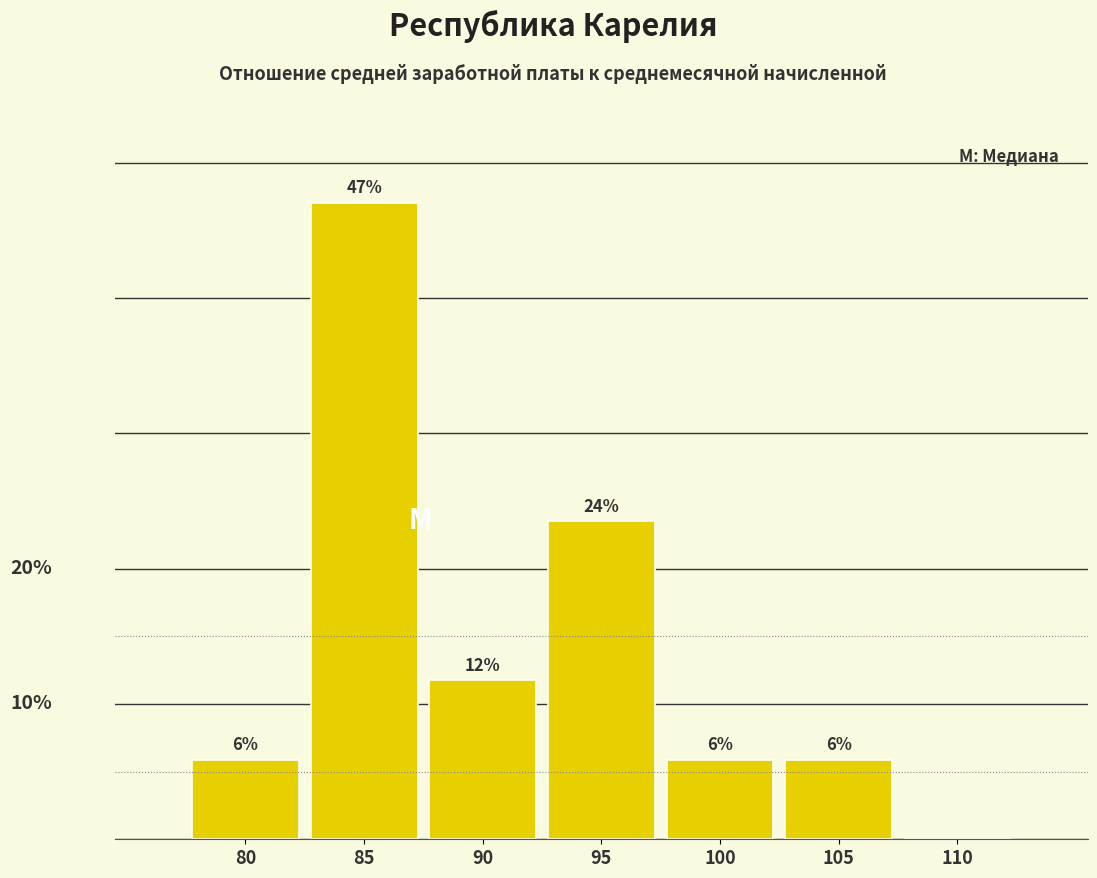

Are the bars horizontal?

No